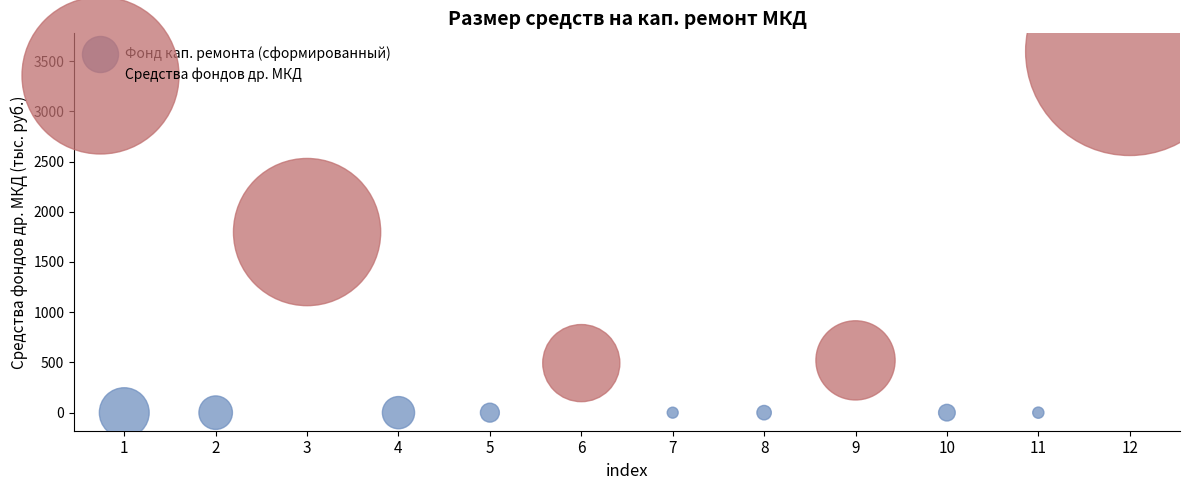

Which series reaches the maximum Y coordinate?

Средства фондов др. МКД